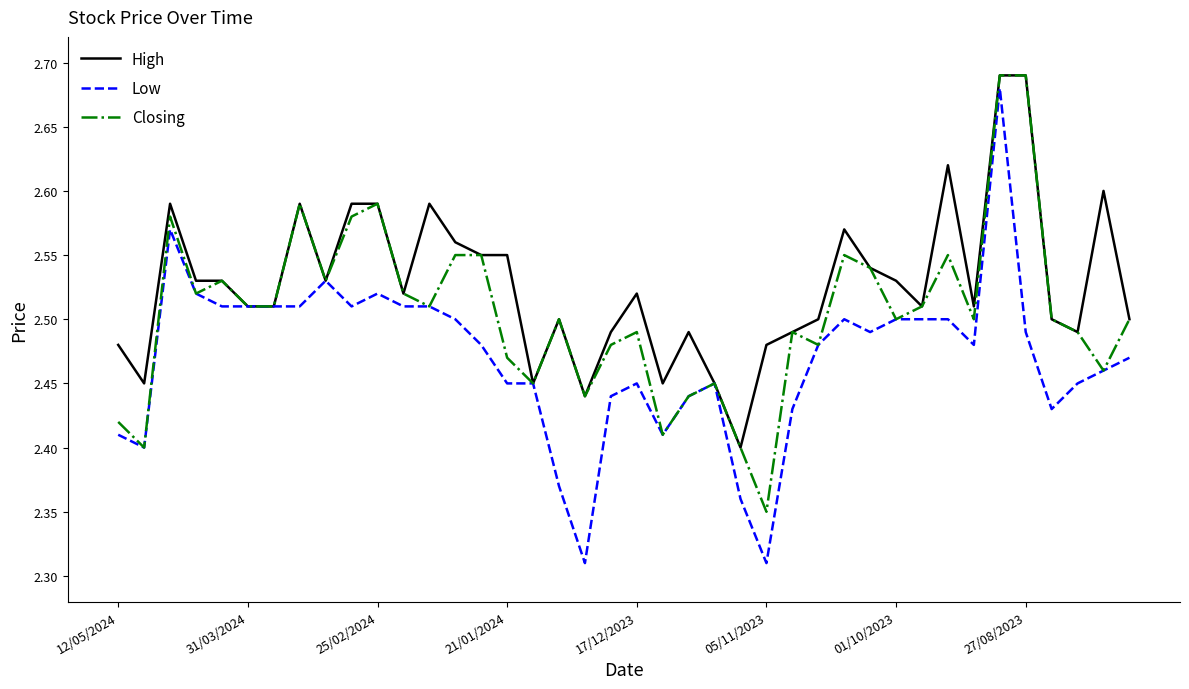

List the series in order of their overall mean, highest first.

High, Closing, Low